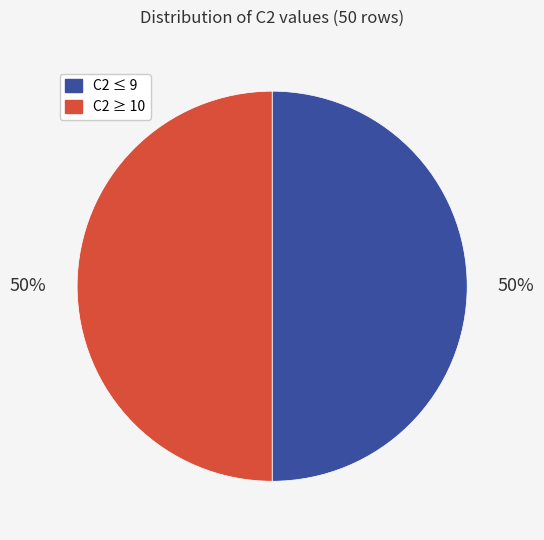

To the nearest percent, what percentage of the pie is C2 ≥ 10?

50%